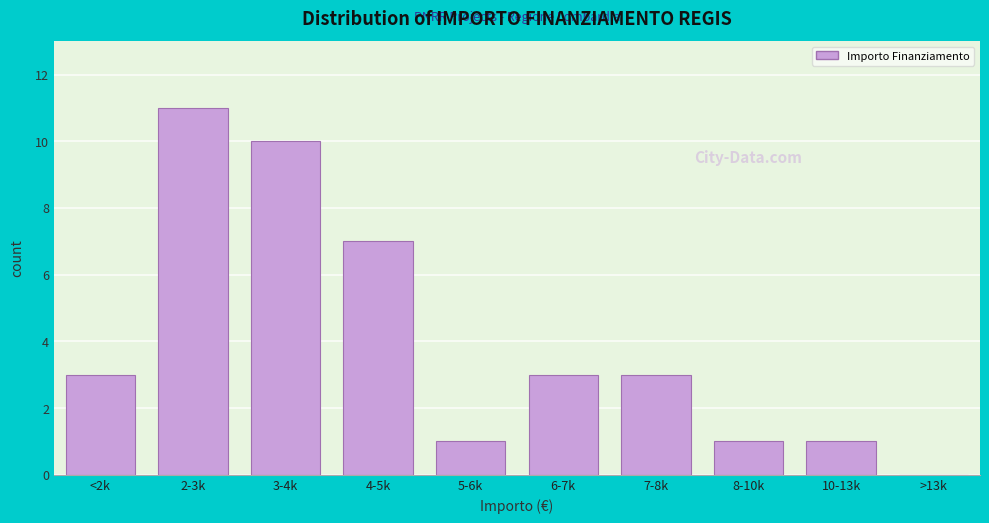

Reading left to right, transcribe all the data shown in this chart.

<2k=3	2-3k=11	3-4k=10	4-5k=7	5-6k=1	6-7k=3	7-8k=3	8-10k=1	10-13k=1	>13k=0